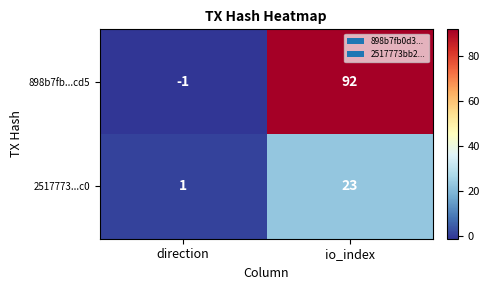

Reading left to right, transcribe all the data shown in this chart.

898b7fb...cd5: direction=-1	io_index=92
2517773...c0: direction=1	io_index=23